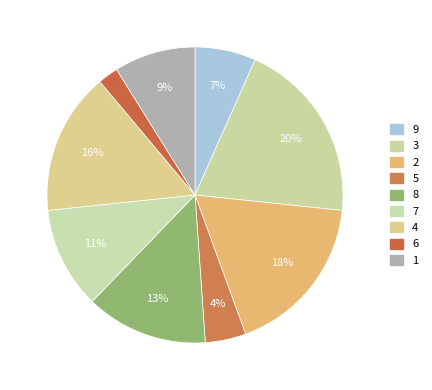

How many slices are in this pie chart?

9